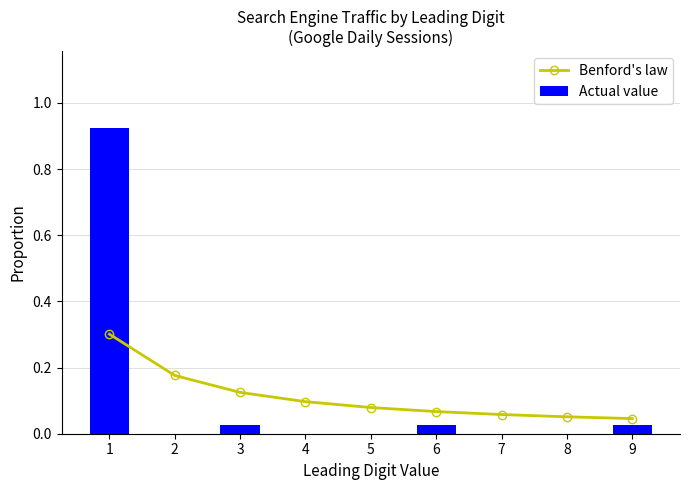

Between 3 and 8, which series saw the biggest shift?

Benford's law